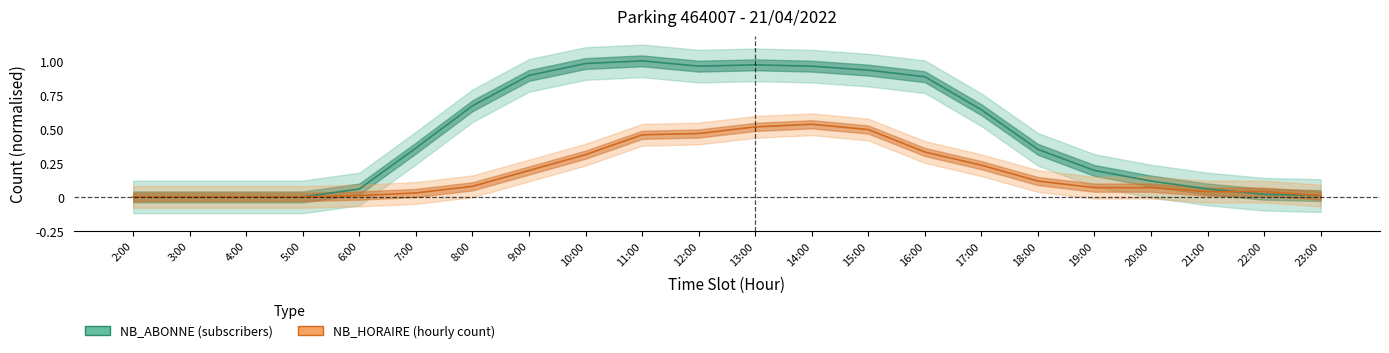

Between 5:00 and 8:00, which series saw the biggest shift?

NB_ABONNE (subscribers)